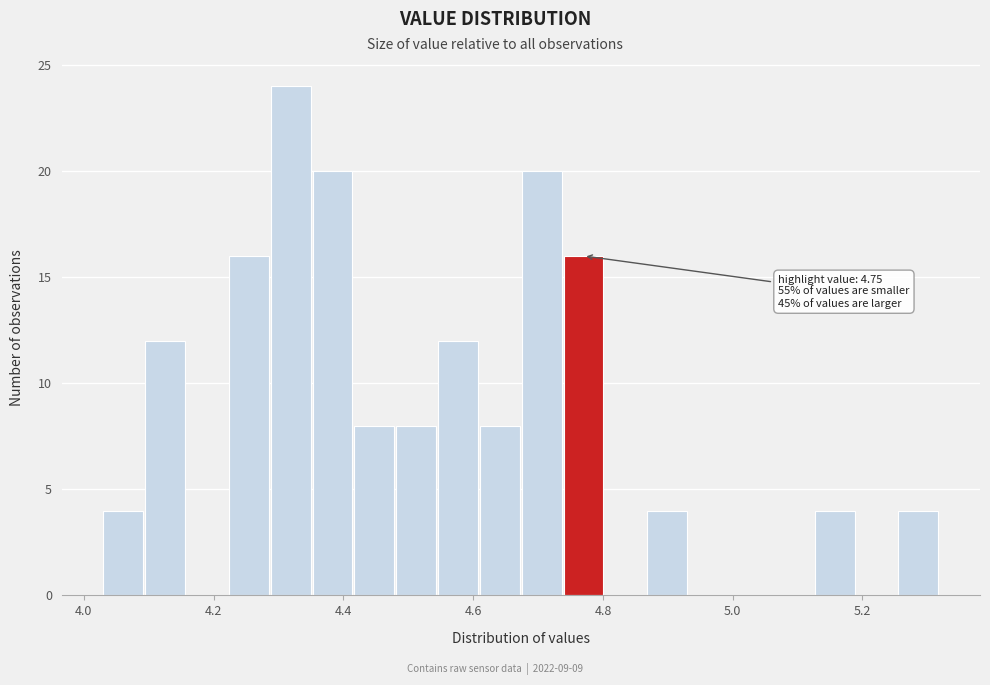

Read against the x-axis, roughly where is the centre of the tallest bar?

4.32